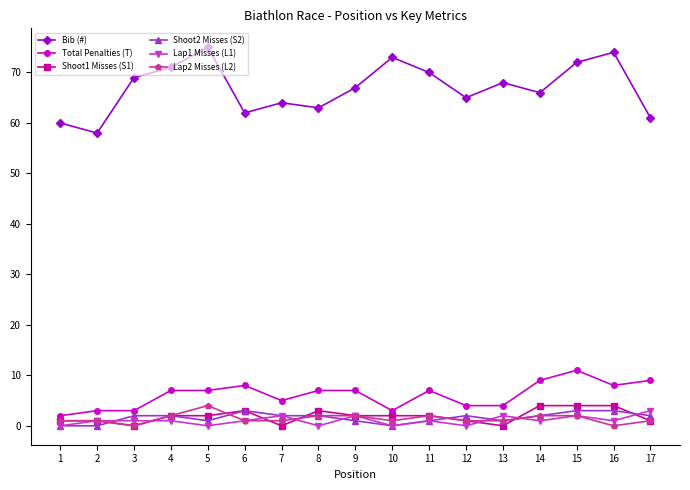

Which series has the widest spread of values?

Bib (#)